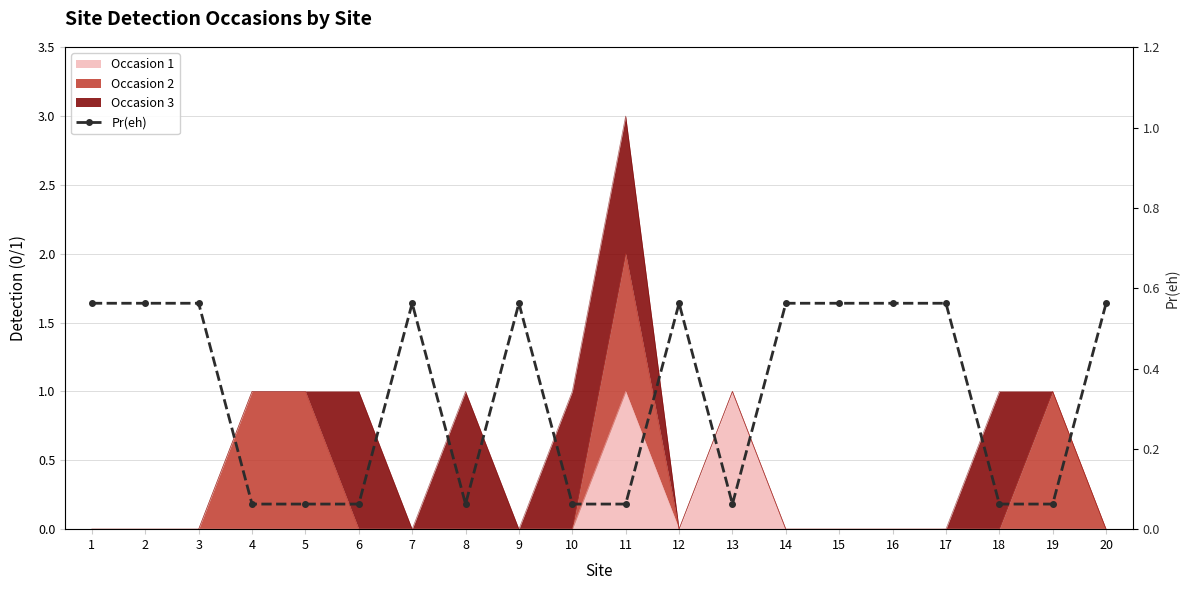

How many categories are shown in the chart?

20